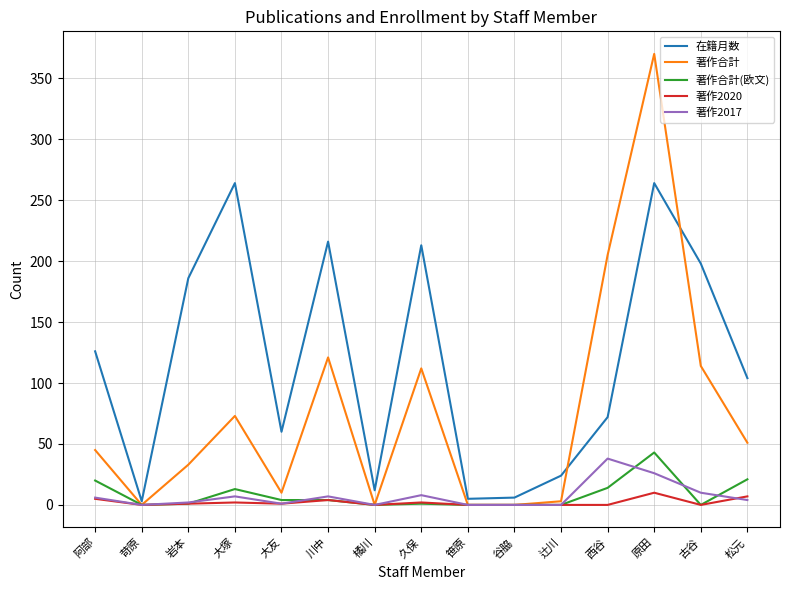

What is the maximum value for 著作2020?

10